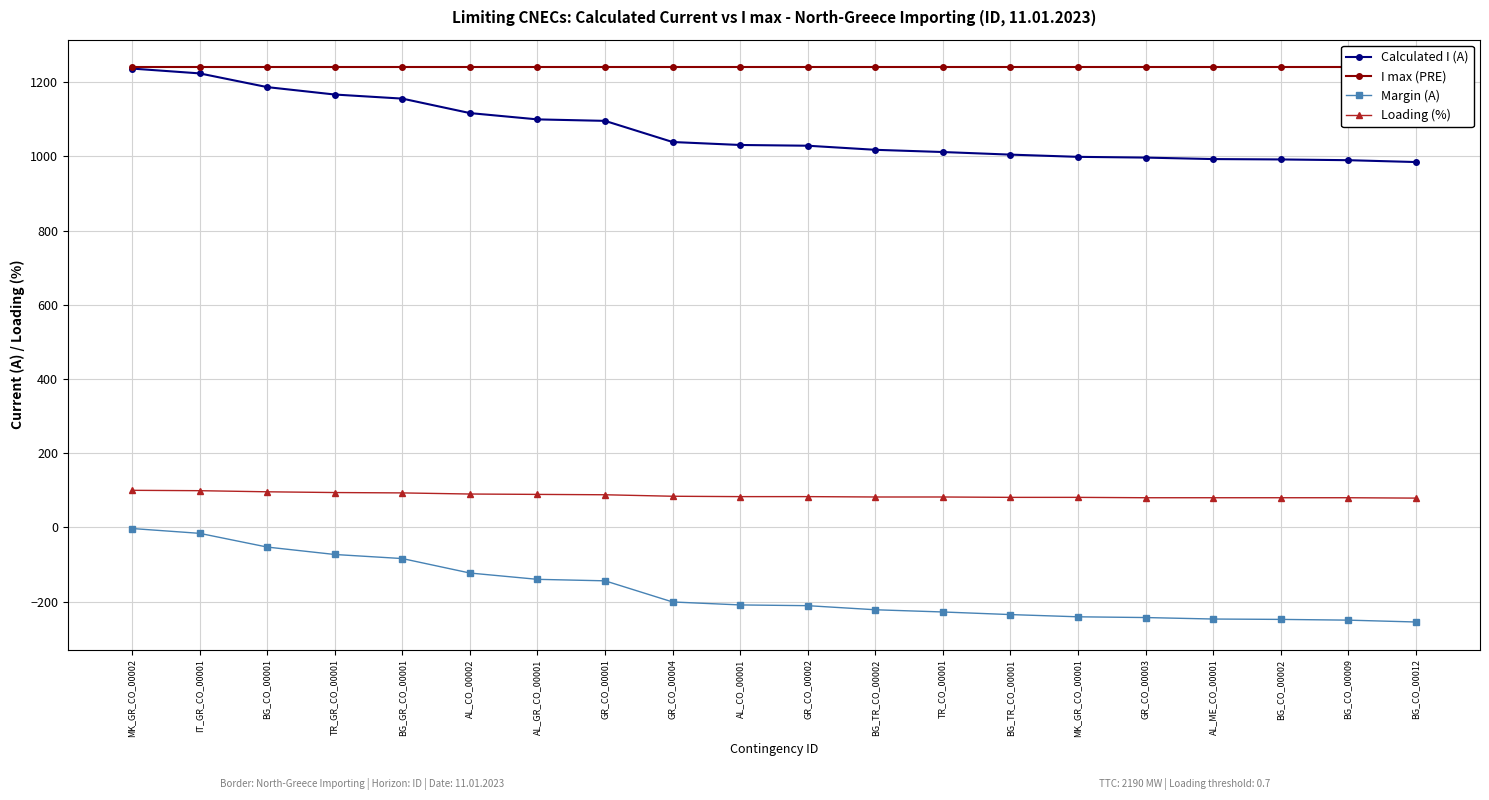

What is the label of the 17th point from the left?

AL_ME_CO_00001